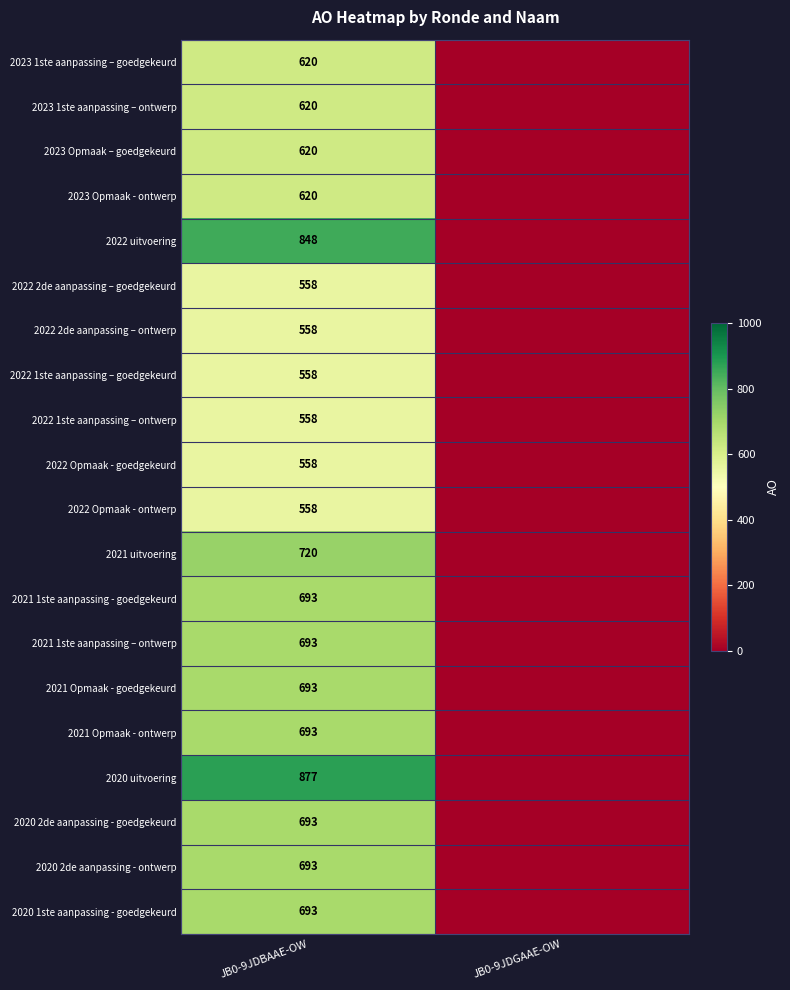

True or false: 2023 1ste aanpassing – ontwerp has a value of 317 at JB0-9JDBAAE-OW.

False